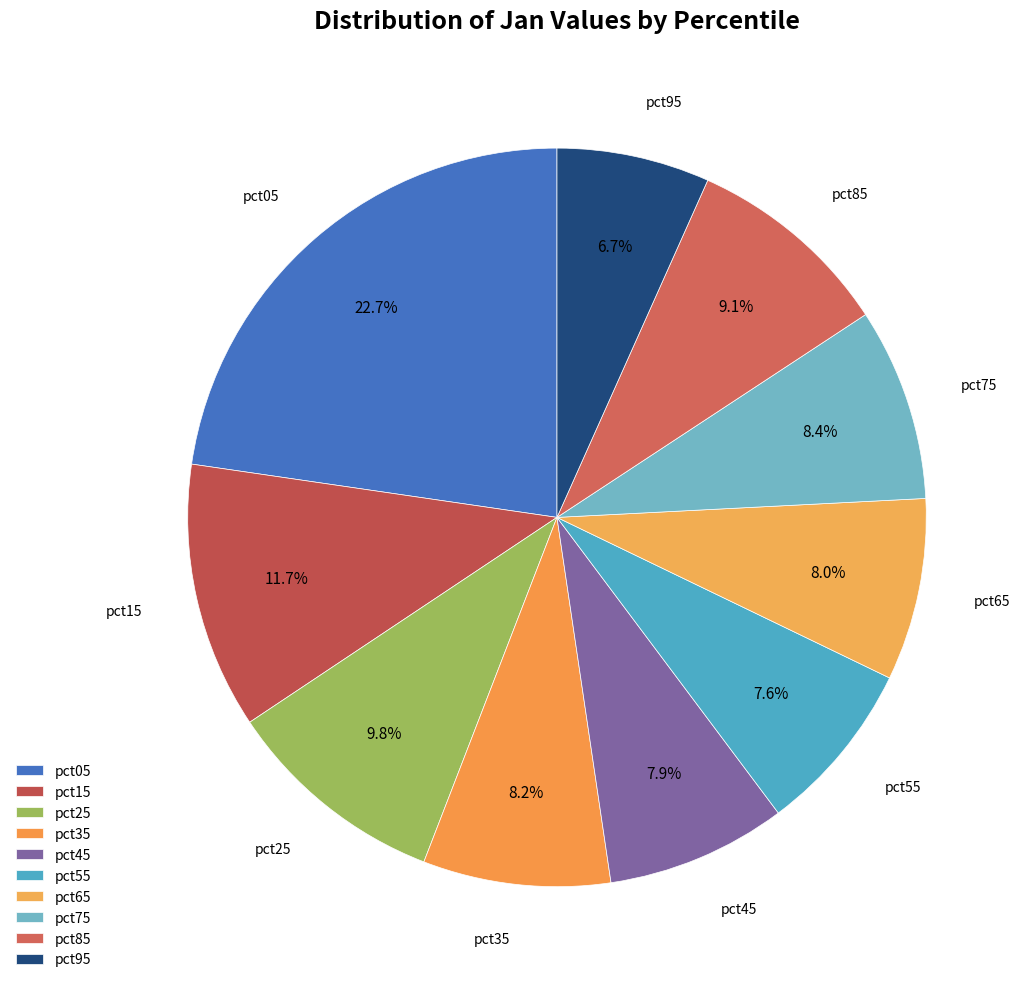

Does any single category account for the majority?

No